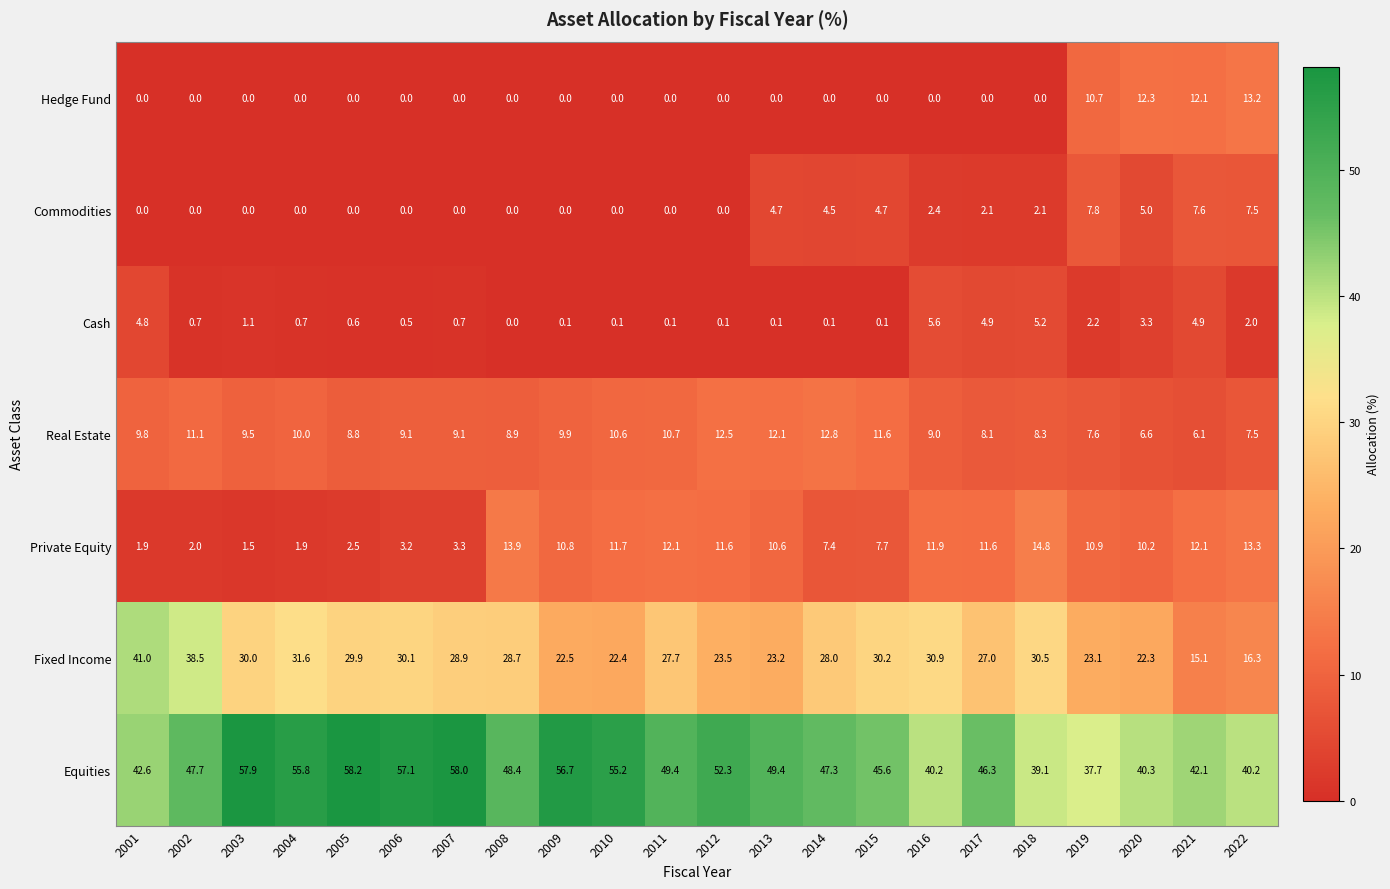

What is the approximate value of Real Estate at 2003?

9.5